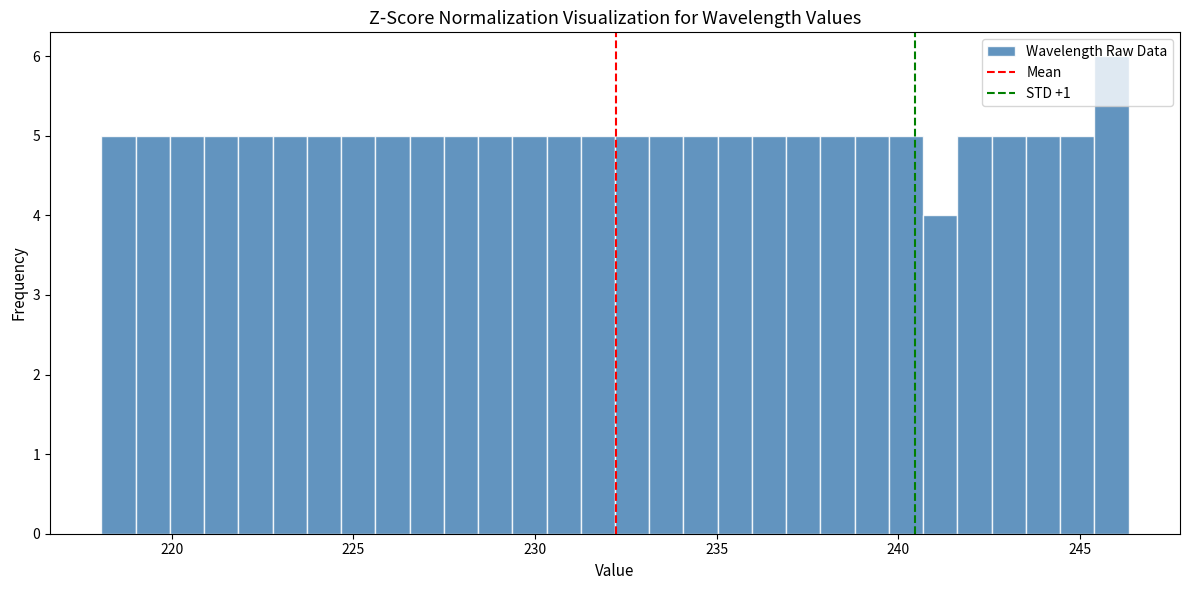

Around what value on the x-axis is the tallest bar? Give the approximate position of its centre, as read against the axis.

246.0